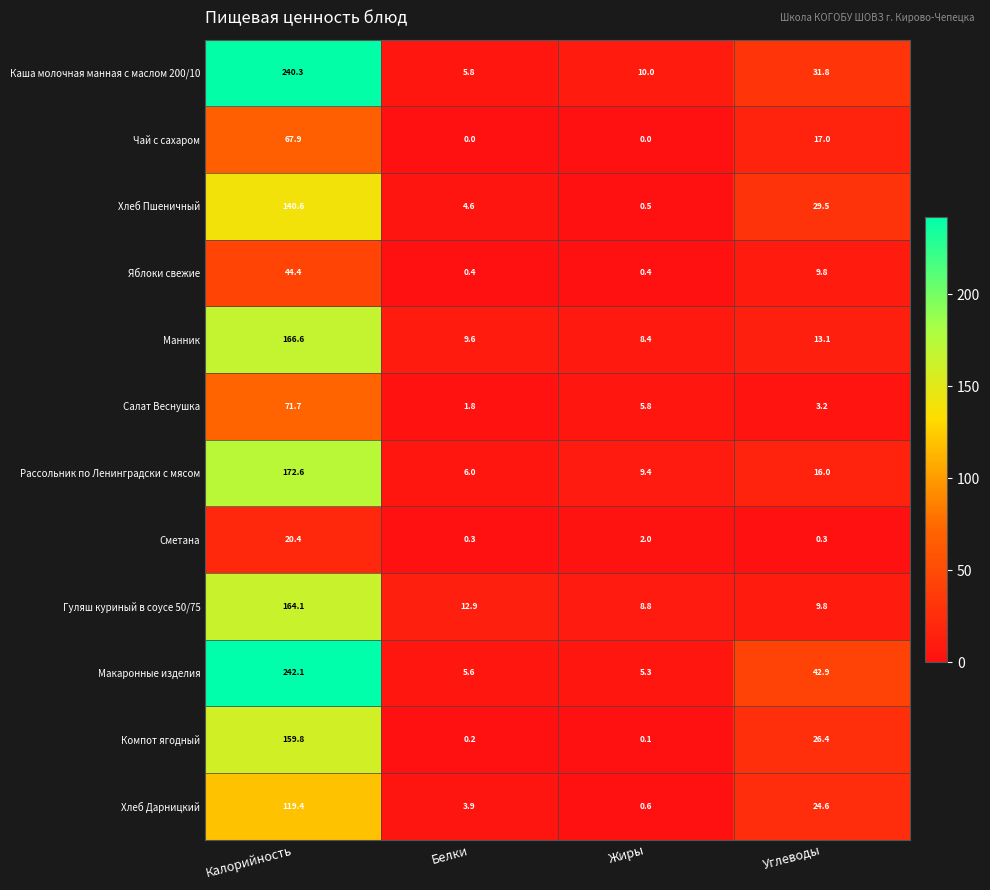

What is the difference between the Гуляш куриный в соусе 50/75 values at Жиры and Углеводы?

1.0